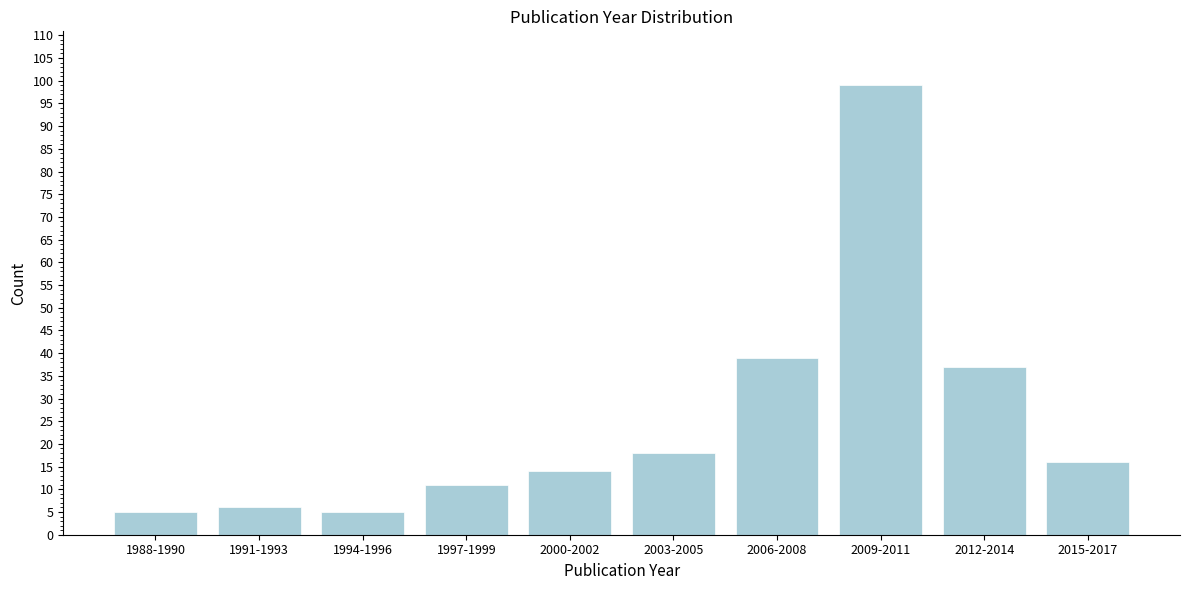

Reading left to right, transcribe all the data shown in this chart.

1988-1990=5	1991-1993=6	1994-1996=5	1997-1999=11	2000-2002=14	2003-2005=18	2006-2008=39	2009-2011=99	2012-2014=37	2015-2017=16